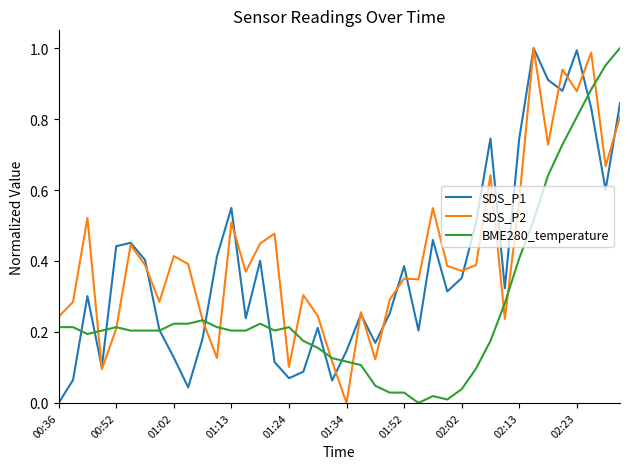

Rank the series by their average value, from highest to lowest.

SDS_P2, SDS_P1, BME280_temperature